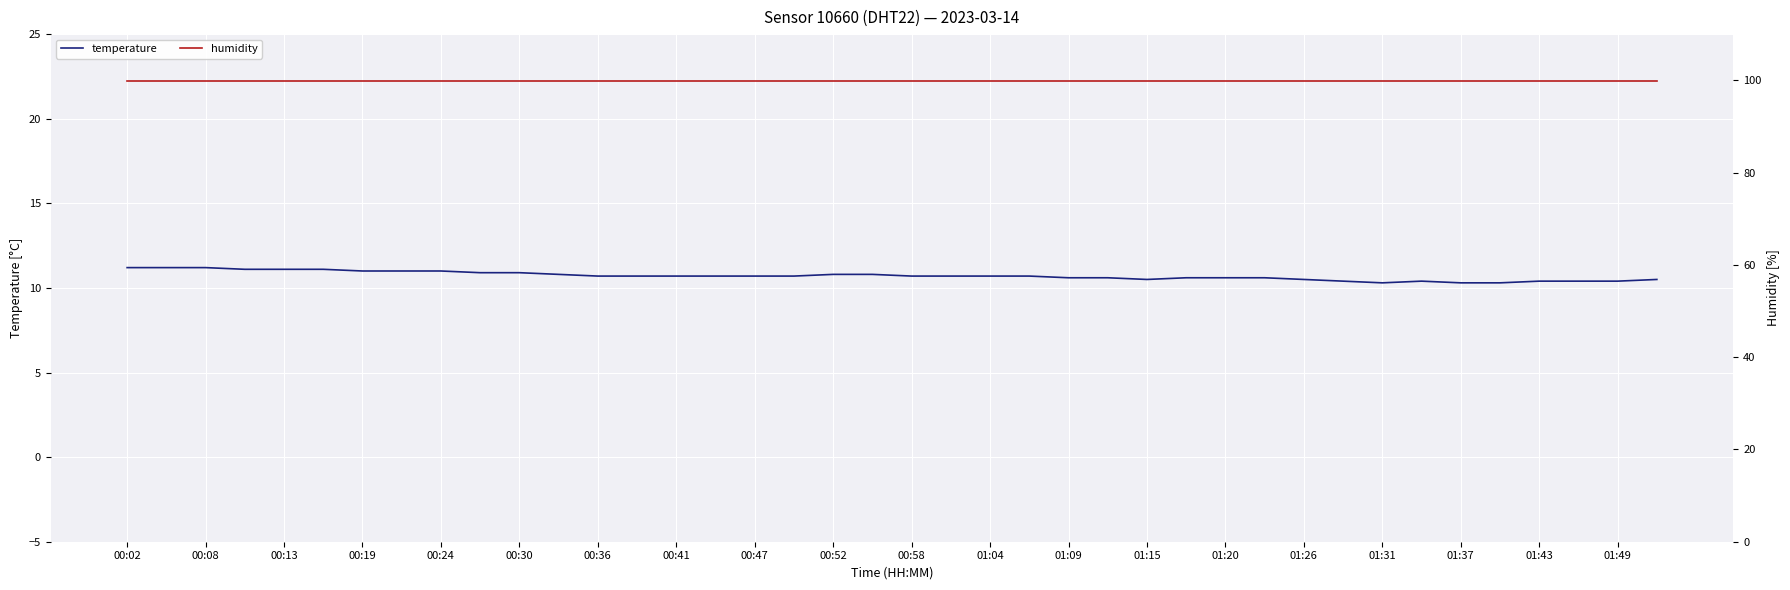

True or false: humidity and temperature intersect in this chart.

False